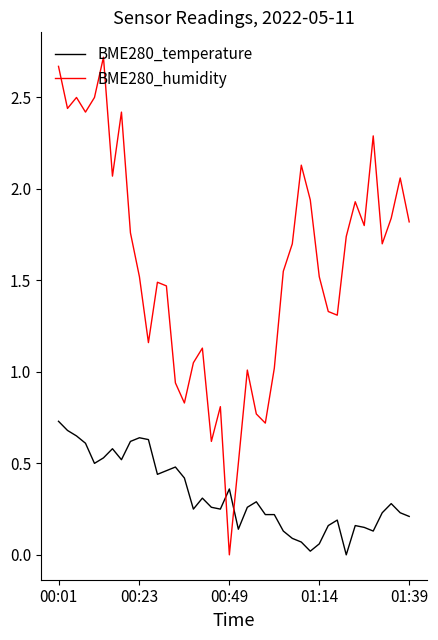

True or false: BME280_humidity and BME280_temperature intersect in this chart.

True